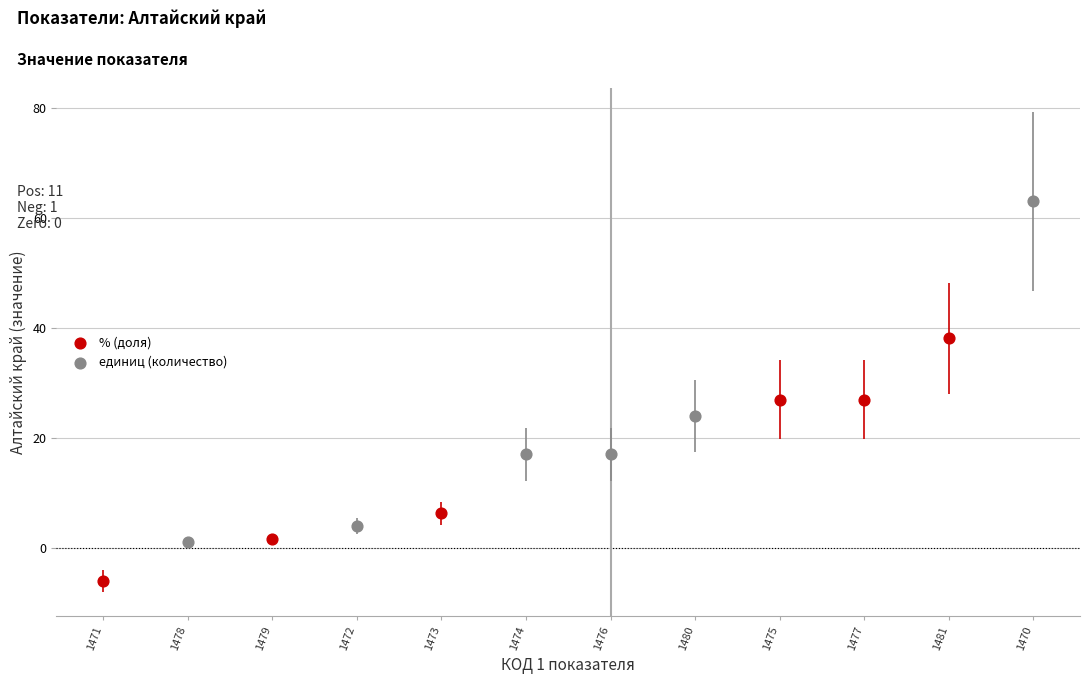

Which series has the largest Y range (max minus min)?

единиц (количество)